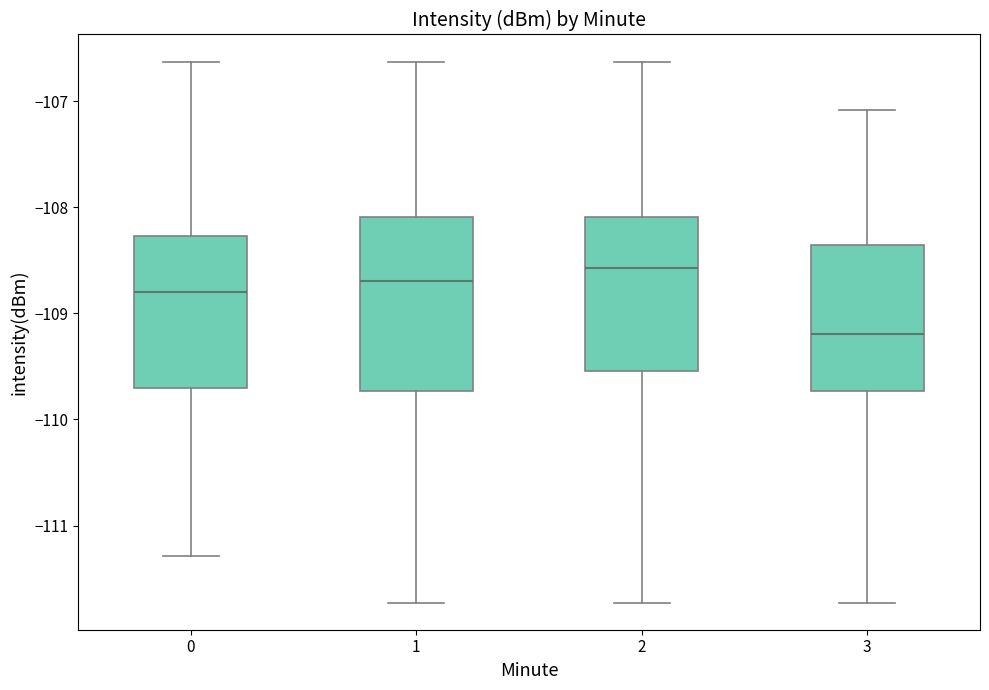

Which box is the tallest, from its lower edge to its upper edge?

1